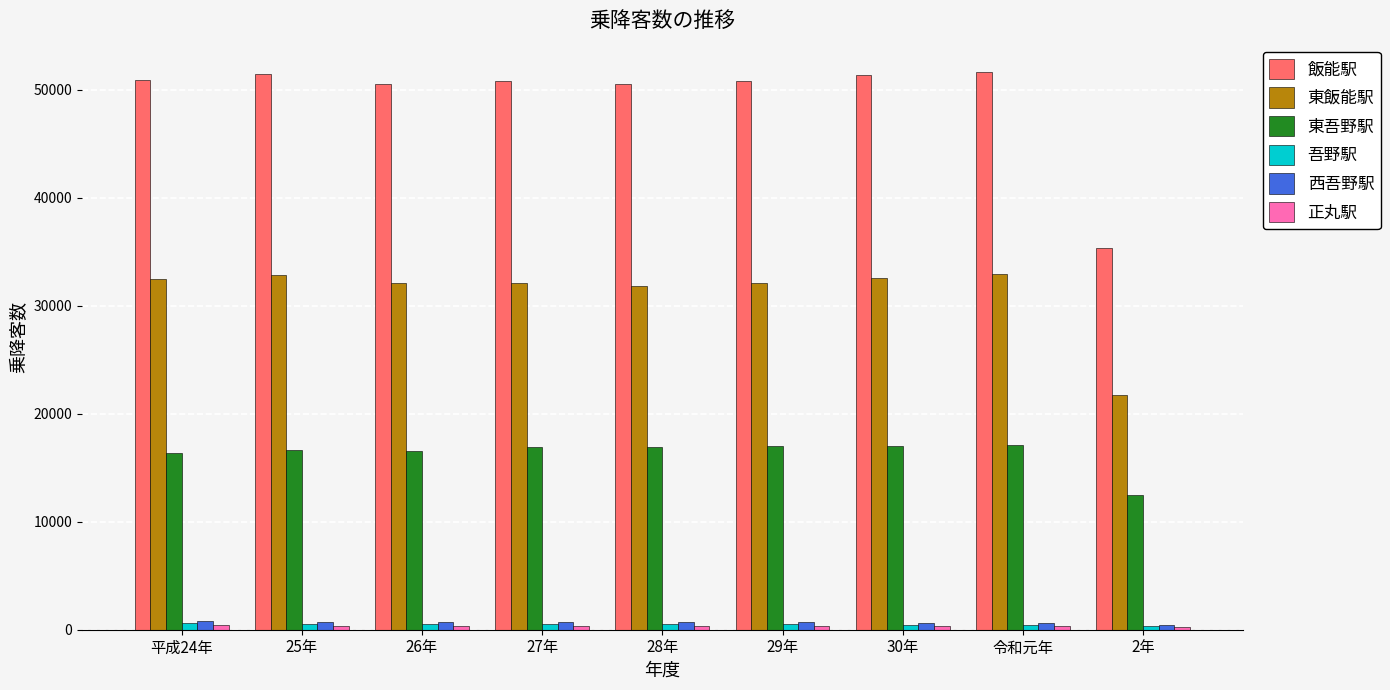

At how many categories does at least one series exceed 42143?

8